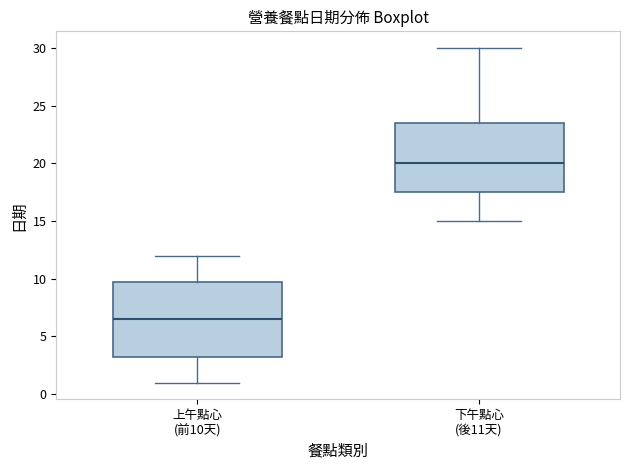

Which box is the tallest, from its lower edge to its upper edge?

上午點心 (前10天)